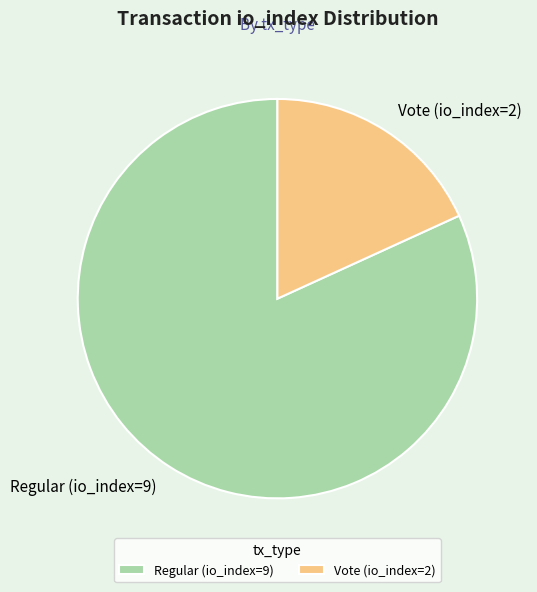

Between Vote (io_index=2) and Regular (io_index=9), which is larger?

Regular (io_index=9)